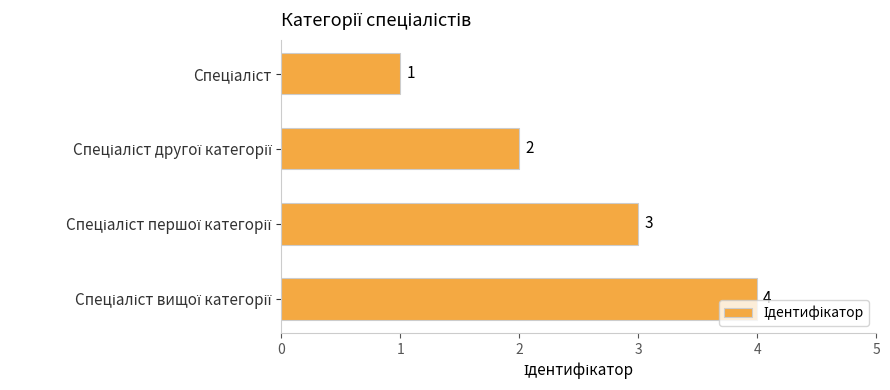

Count the values in the range 2 to 4.

3